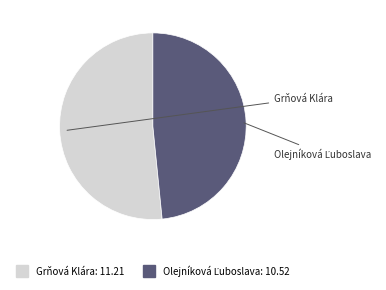

Is it true that Grňová Klára is 52% of the pie?

True